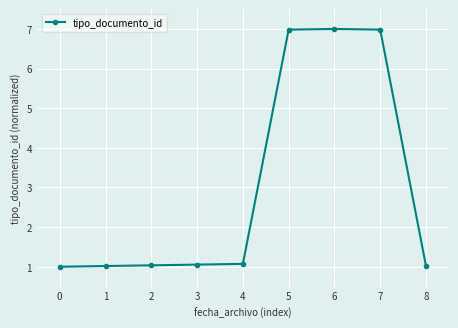

Approximately how many times larger is the value at 5 compared to 0?

7.0